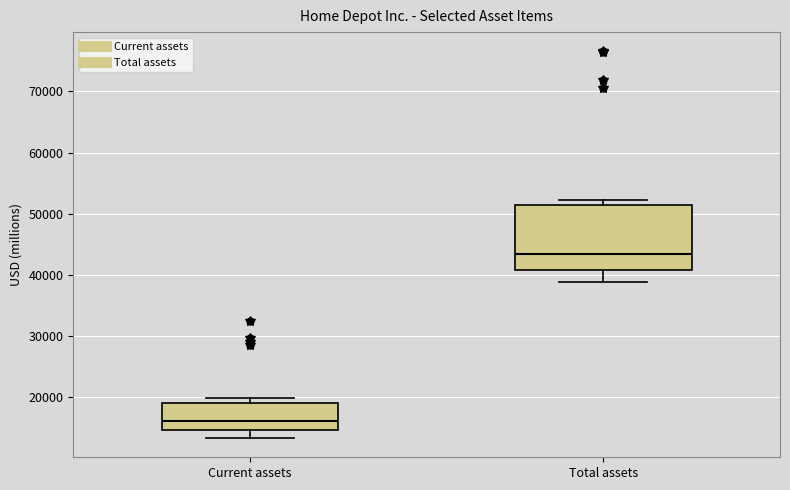

Which box is the tallest, from its lower edge to its upper edge?

Total assets